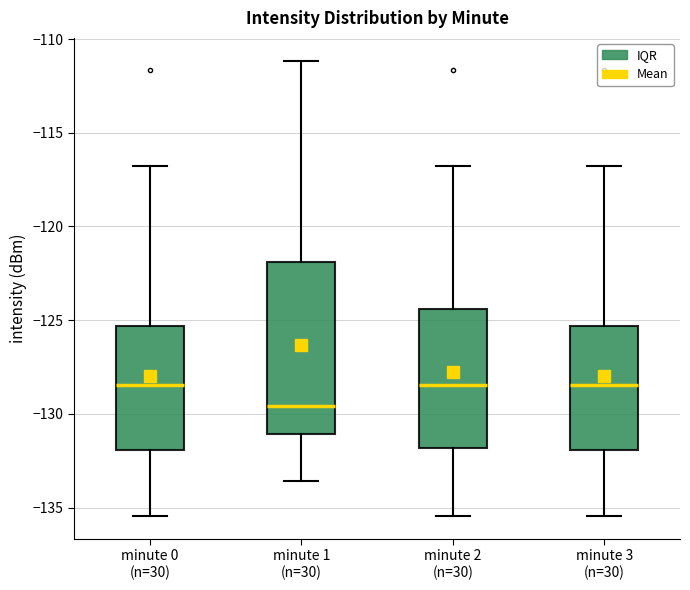

Reading left to right, read every box against the y-axis: the position of its median line, the range the box covers, and the ends of its whiskers. The values are not printed on the chart, so give them approximately, as read against the axis.

minute 0 (n=30): median -128.5, box -132.0 to -125.5, whiskers -135.5 to -117.0
minute 1 (n=30): median -129.5, box -131.0 to -122.0, whiskers -133.5 to -111.0
minute 2 (n=30): median -128.5, box -132.0 to -124.5, whiskers -135.5 to -117.0
minute 3 (n=30): median -128.5, box -132.0 to -125.5, whiskers -135.5 to -117.0